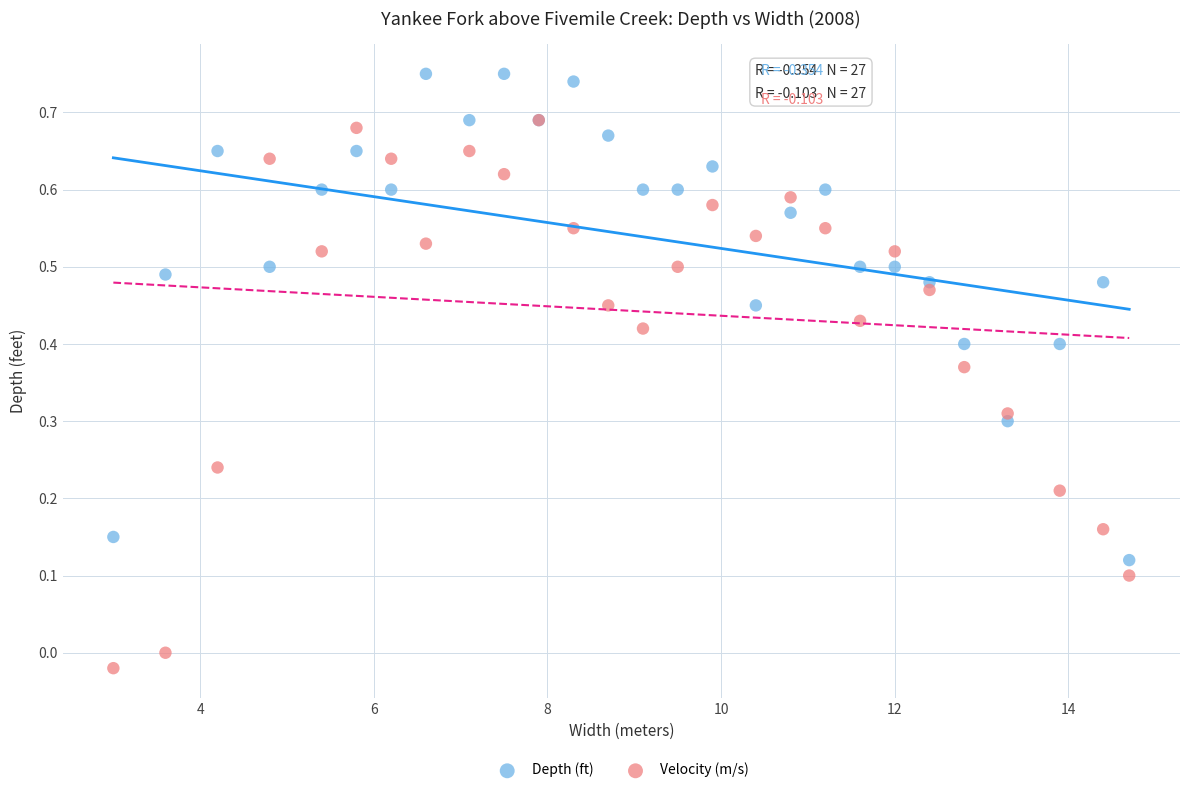

Which series reaches the maximum Y coordinate?

Depth (ft)